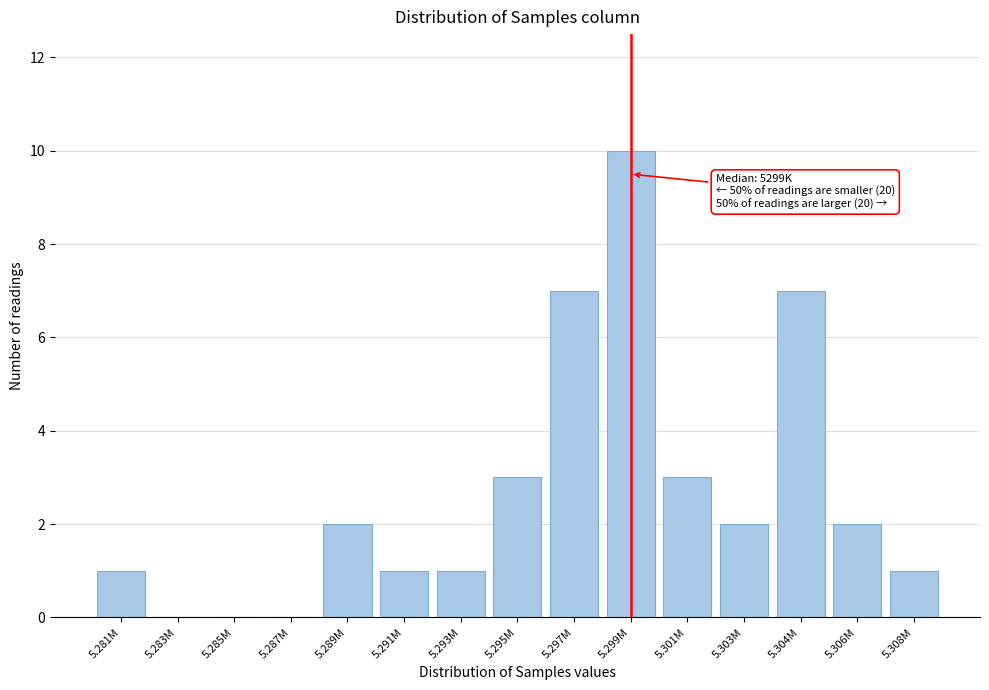

Reading left to right, transcribe all the data shown in this chart.

5.281M=1	5.283M=0	5.285M=0	5.287M=0	5.289M=2	5.291M=1	5.293M=1	5.295M=3	5.297M=7	5.299M=10	5.301M=3	5.303M=2	5.304M=7	5.306M=2	5.308M=1